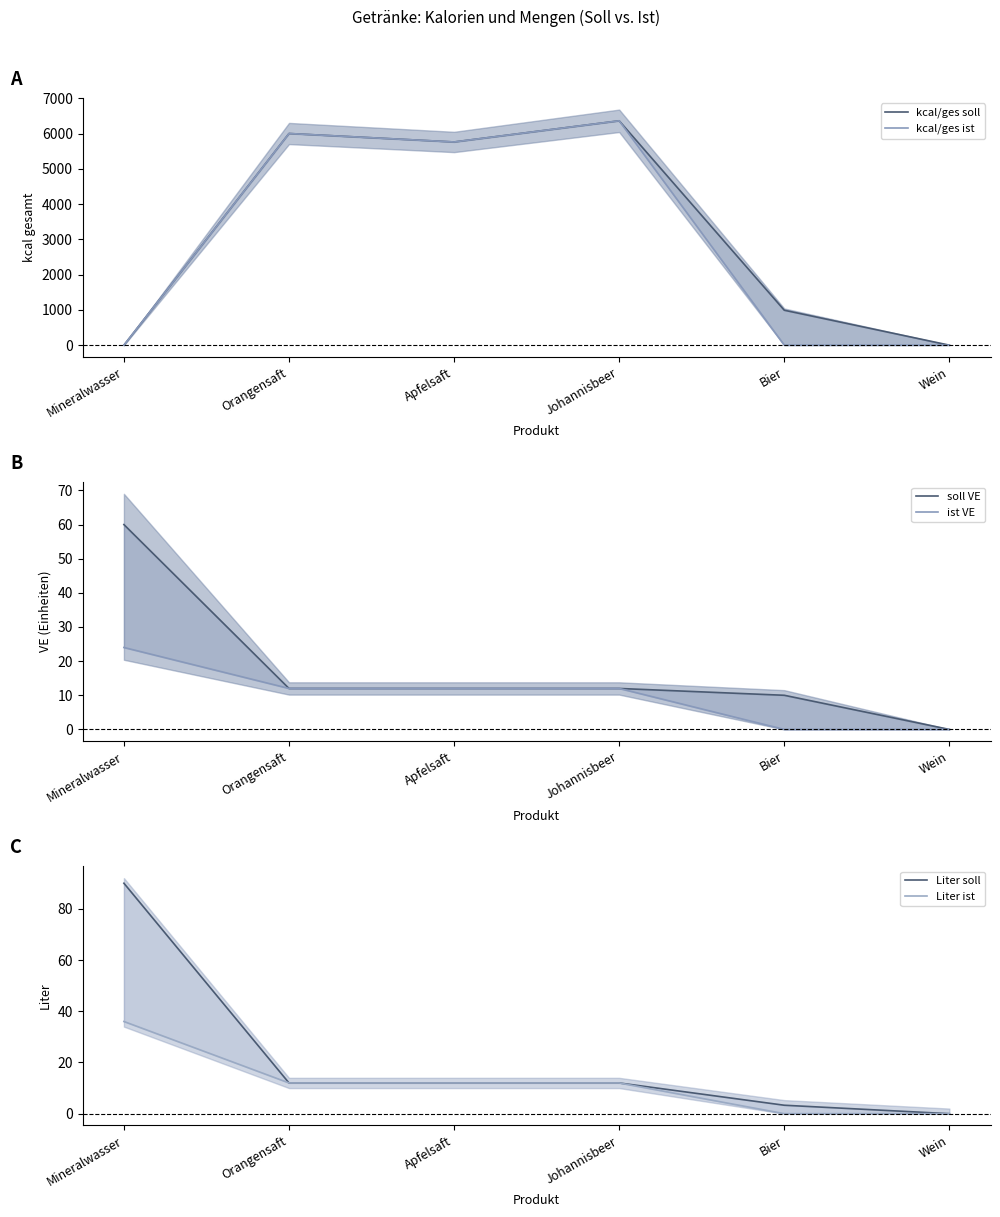

Count the number of categories in the chart.

6